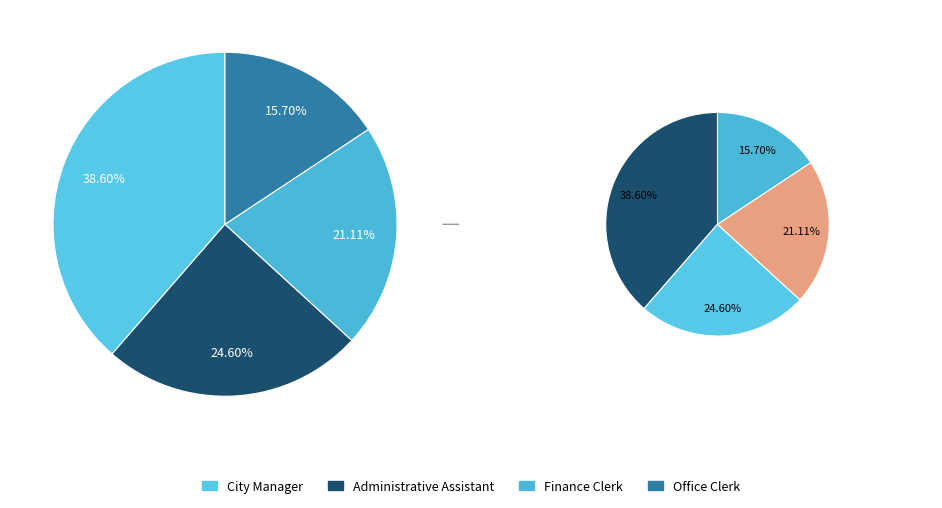

Between Finance Clerk and Office Clerk, which is larger?

Finance Clerk